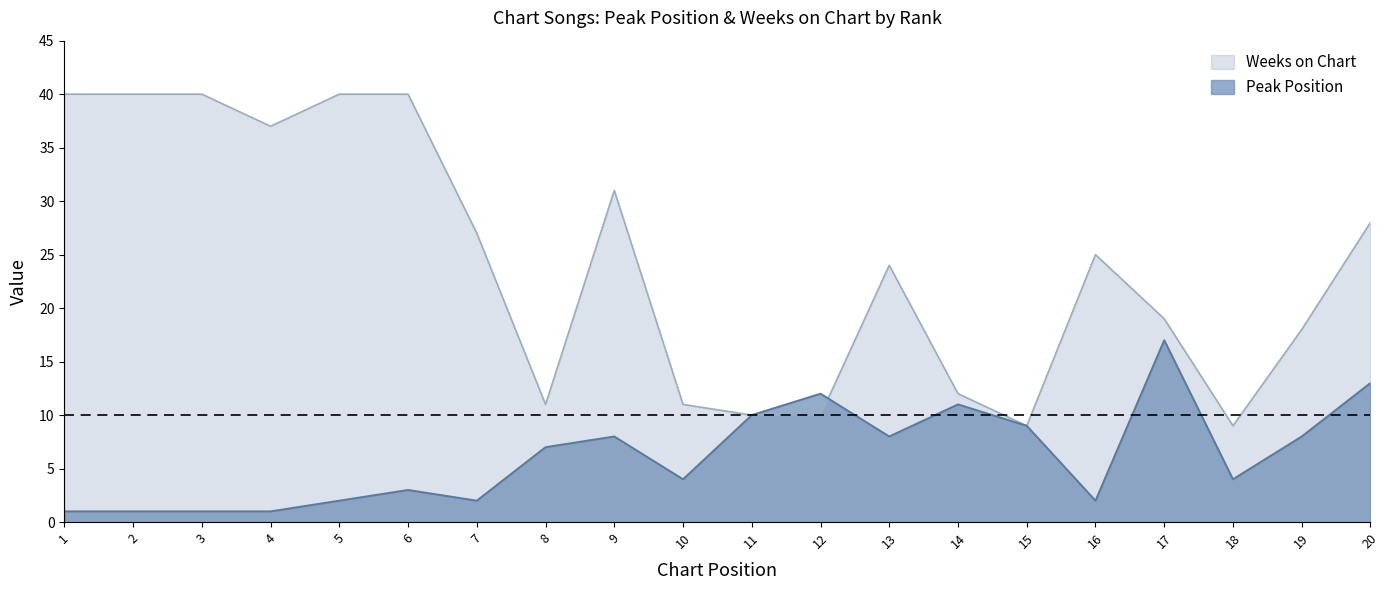

Which series ends up on top after the final intersection of Peak Position and Weeks on Chart?

Weeks on Chart